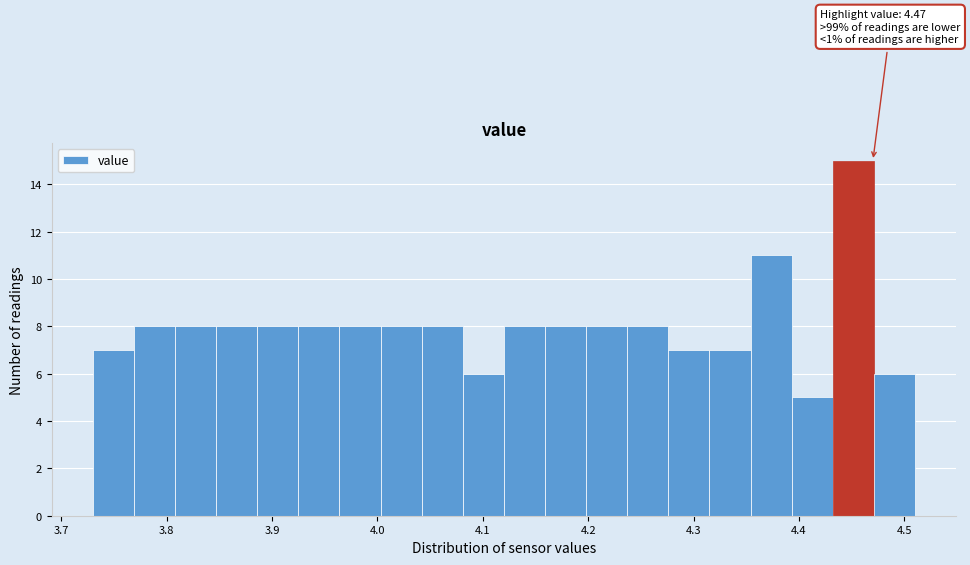

Around what value on the x-axis is the tallest bar? Give the approximate position of its centre, as read against the axis.

4.45